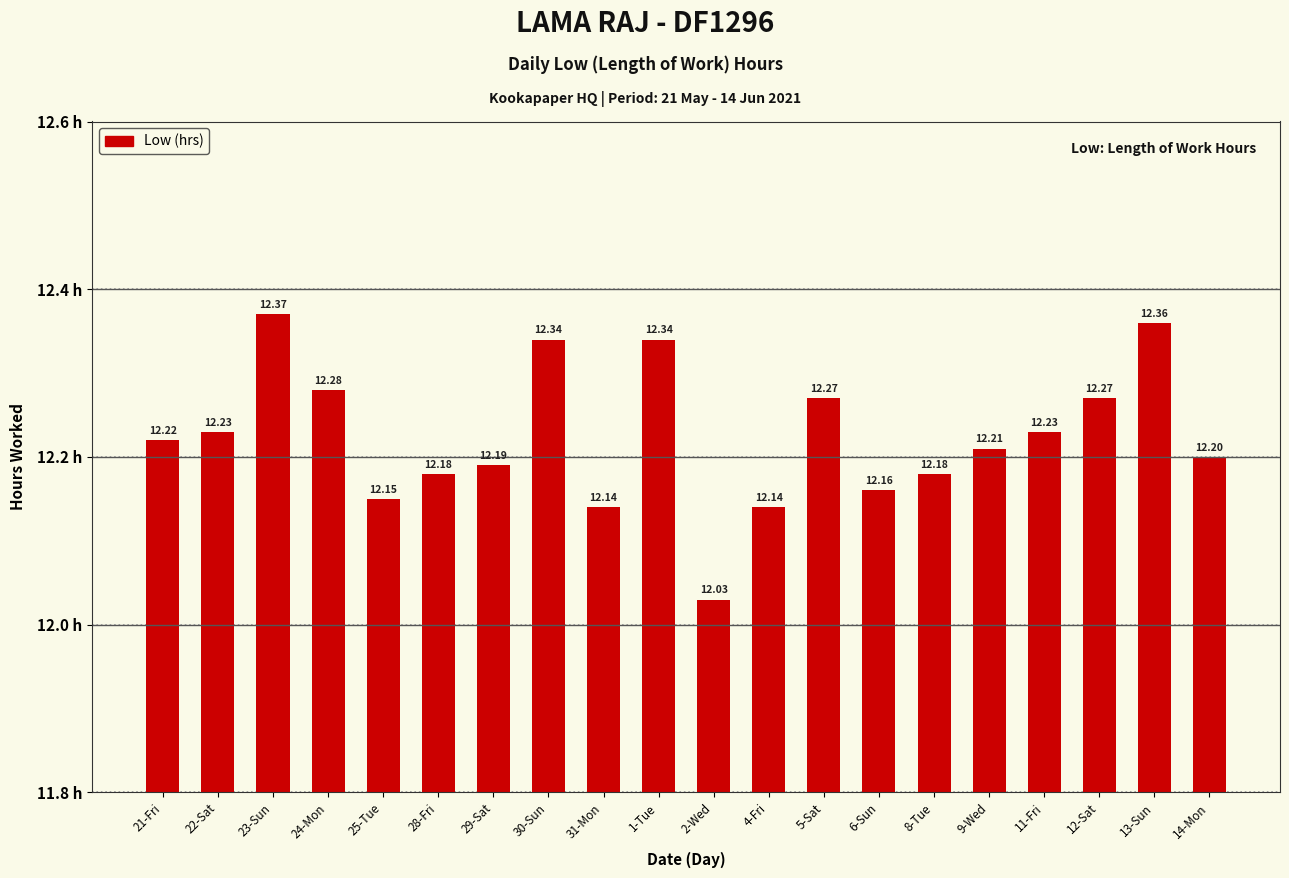

What is the label of the 7th bar from the right?

6-Sun